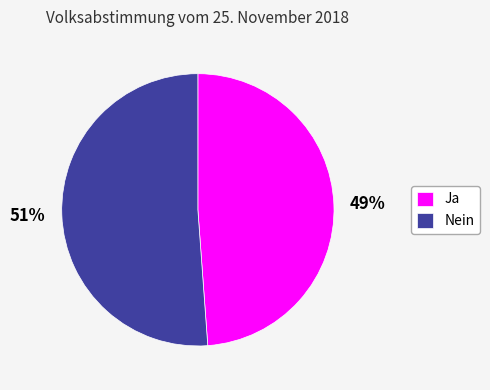

What is the largest slice in the pie chart?

Nein